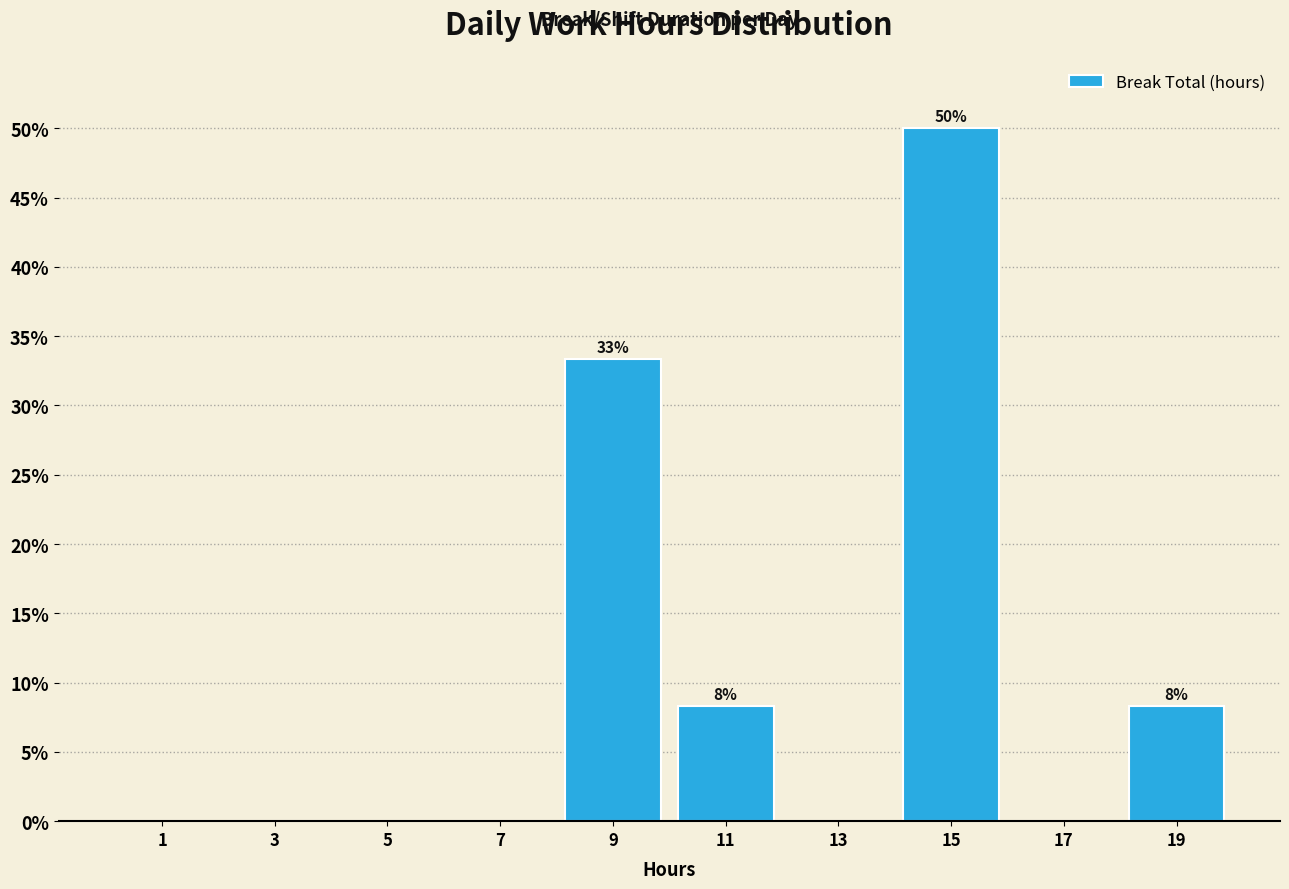

Which range on the x-axis has the tallest bar?

14 to 16